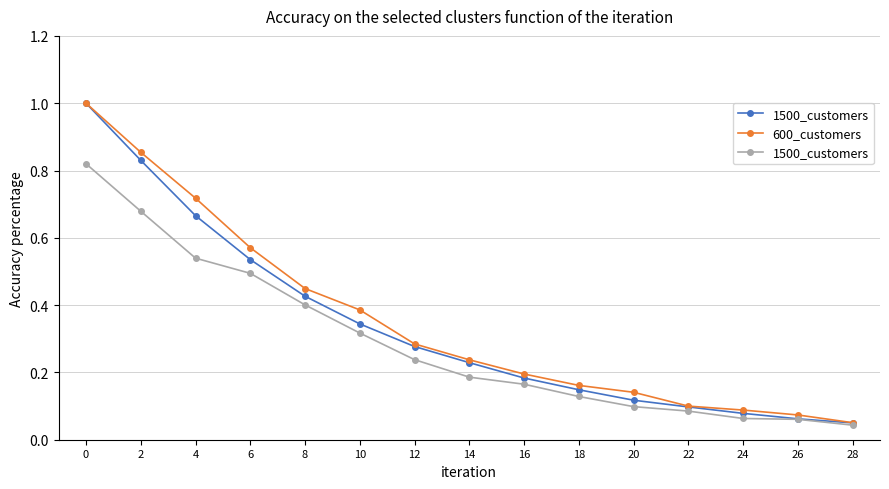

Which series has the largest total across all categories?

600_customers